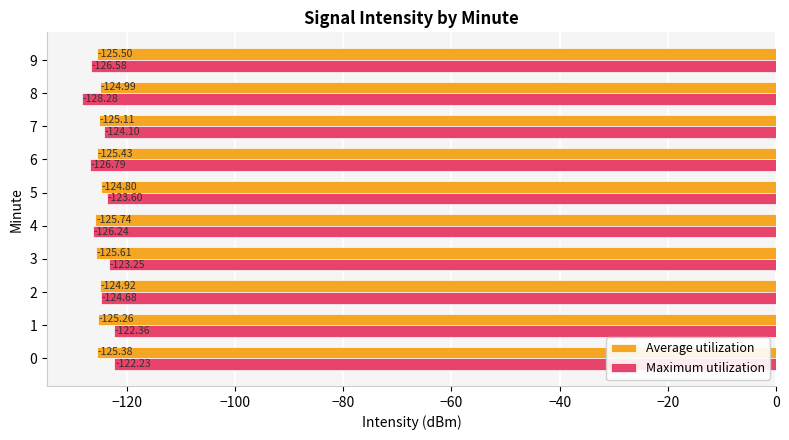

List the labels in order of Average utilization value, largest first.

5, 2, 8, 7, 1, 0, 6, 9, 3, 4